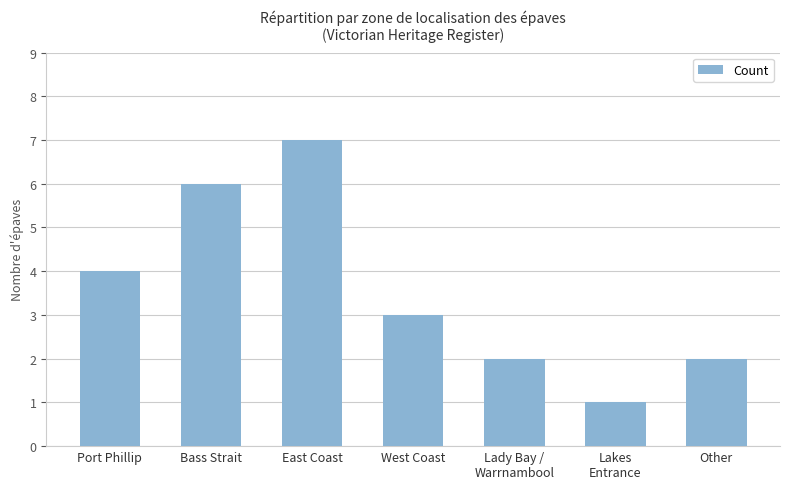

Are the bars horizontal?

No